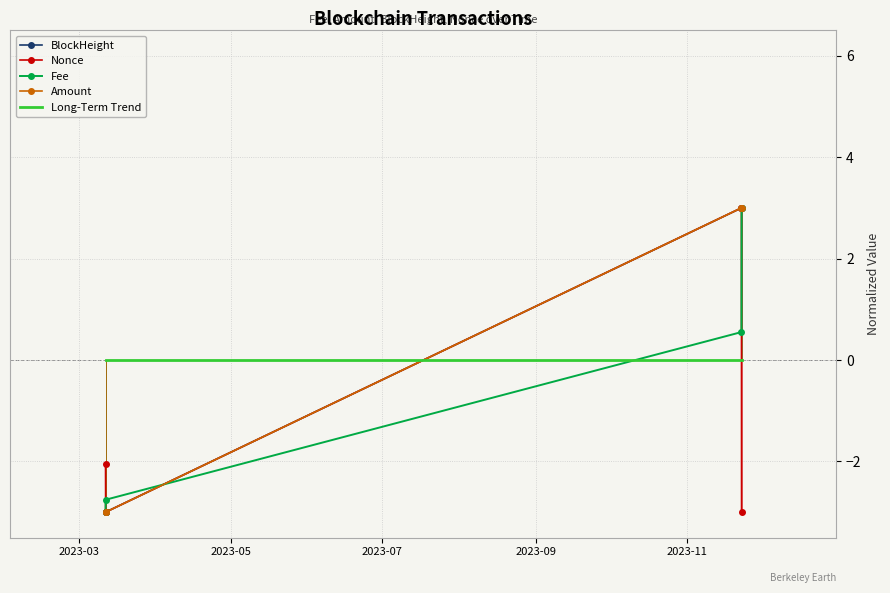

What is the value of the Amount point at the 2nd from the left?

-3.0